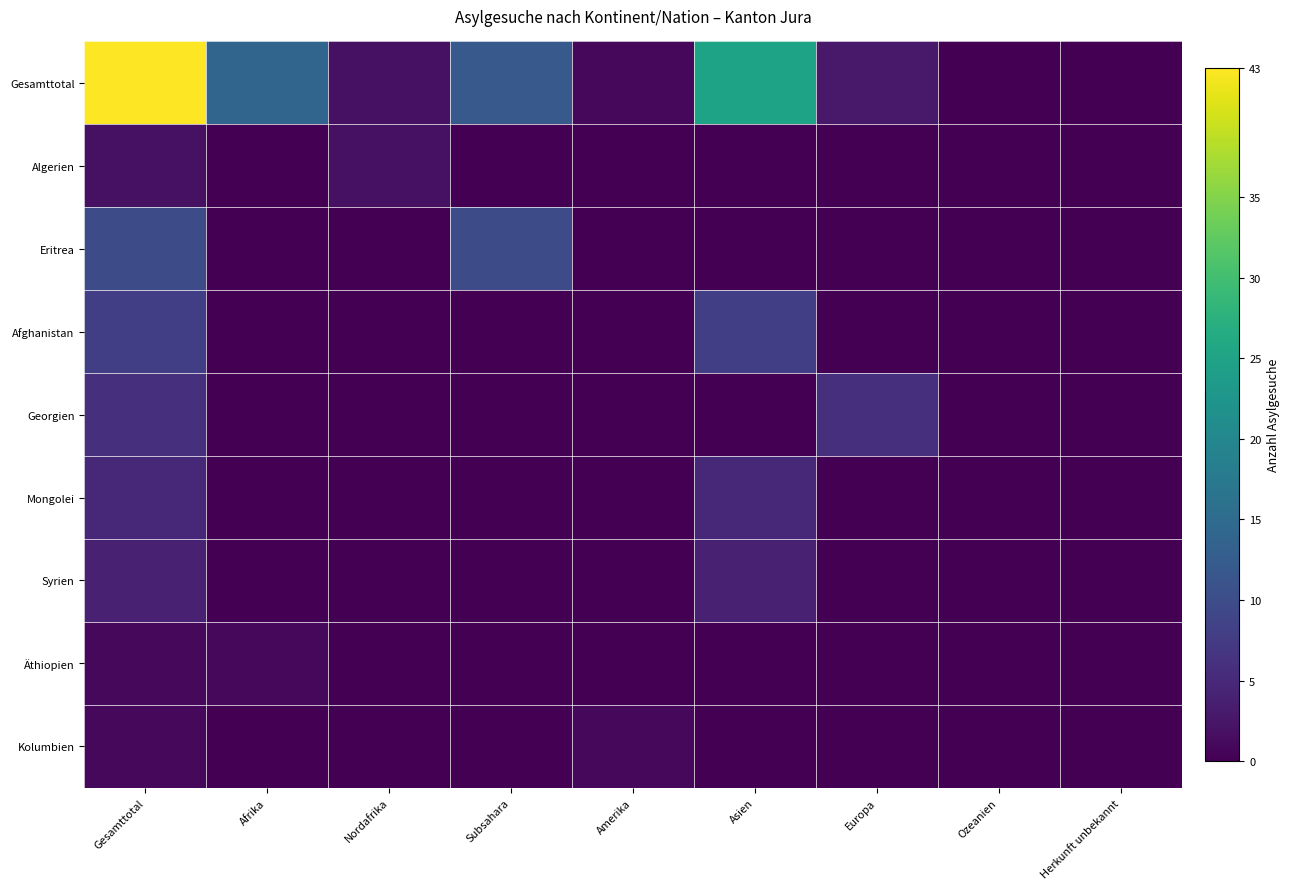

Reading right to left, extract all data points from this chart.

Gesamttotal: Herkunft unbekannt=0	Ozeanien=0	Europa=3	Asien=25	Amerika=1	Subsahara=12	Nordafrika=2	Afrika=14	Gesamttotal=43
Algerien: Herkunft unbekannt=0	Ozeanien=0	Europa=0	Asien=0	Amerika=0	Subsahara=0	Nordafrika=2	Afrika=0	Gesamttotal=2
Eritrea: Herkunft unbekannt=0	Ozeanien=0	Europa=0	Asien=0	Amerika=0	Subsahara=10	Nordafrika=0	Afrika=0	Gesamttotal=10
Afghanistan: Herkunft unbekannt=0	Ozeanien=0	Europa=0	Asien=8	Amerika=0	Subsahara=0	Nordafrika=0	Afrika=0	Gesamttotal=8
Georgien: Herkunft unbekannt=0	Ozeanien=0	Europa=6	Asien=0	Amerika=0	Subsahara=0	Nordafrika=0	Afrika=0	Gesamttotal=6
Mongolei: Herkunft unbekannt=0	Ozeanien=0	Europa=0	Asien=5	Amerika=0	Subsahara=0	Nordafrika=0	Afrika=0	Gesamttotal=5
Syrien: Herkunft unbekannt=0	Ozeanien=0	Europa=0	Asien=4	Amerika=0	Subsahara=0	Nordafrika=0	Afrika=0	Gesamttotal=4
Äthiopien: Herkunft unbekannt=0	Ozeanien=0	Europa=0	Asien=0	Amerika=0	Subsahara=0	Nordafrika=0	Afrika=1	Gesamttotal=1
Kolumbien: Herkunft unbekannt=0	Ozeanien=0	Europa=0	Asien=0	Amerika=1	Subsahara=0	Nordafrika=0	Afrika=0	Gesamttotal=1